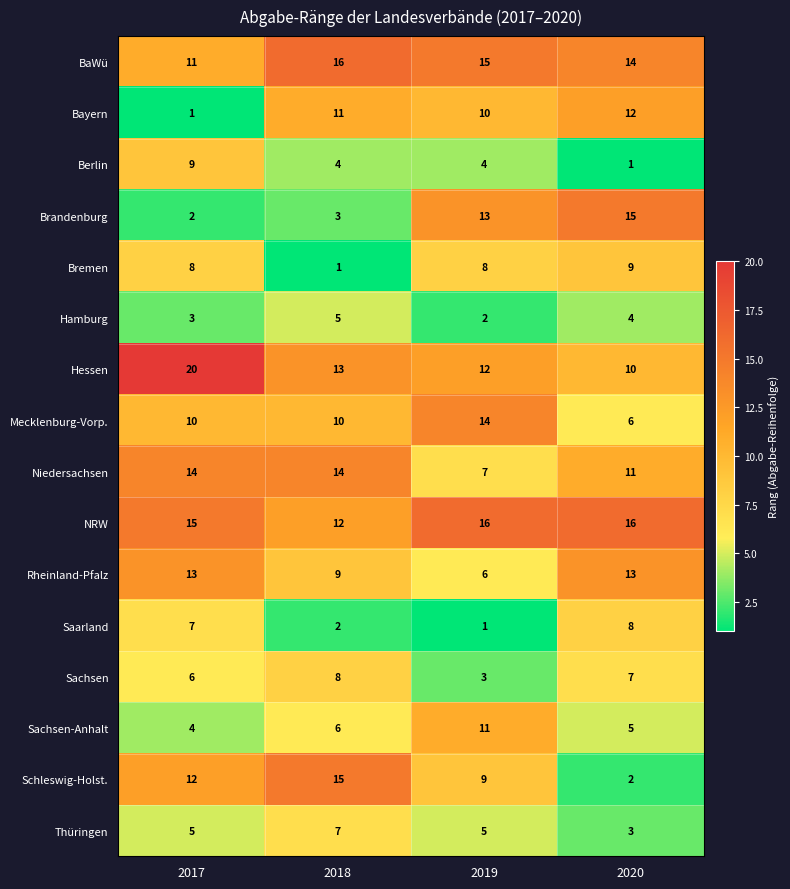

Read the Sachsen-Anhalt value at 2020.

5